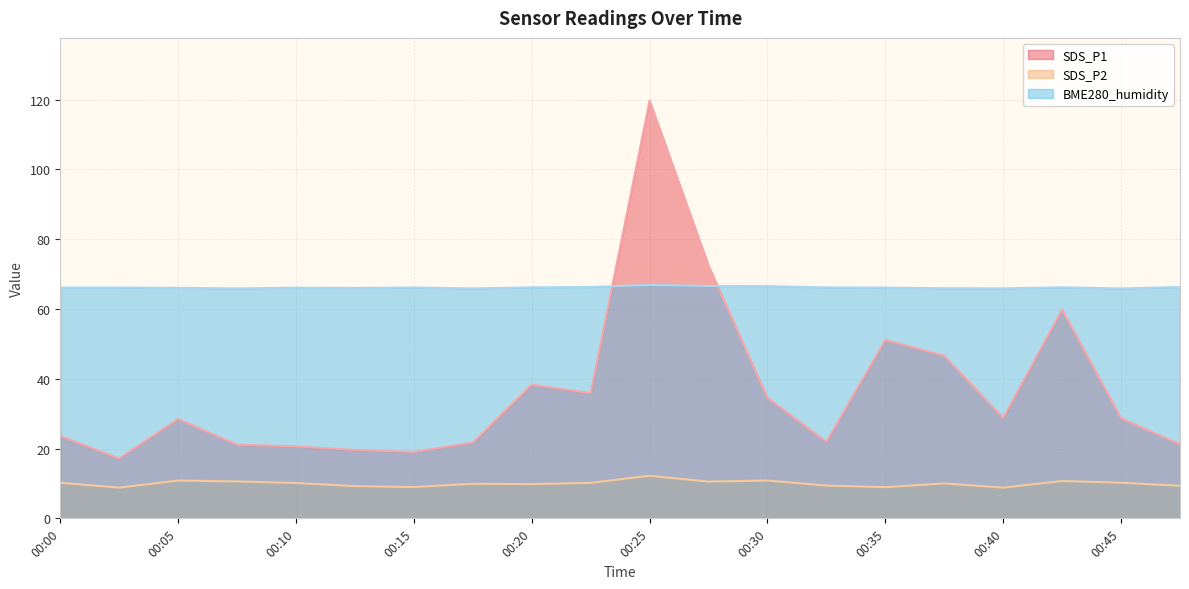

What is the smallest value displayed?

8.8